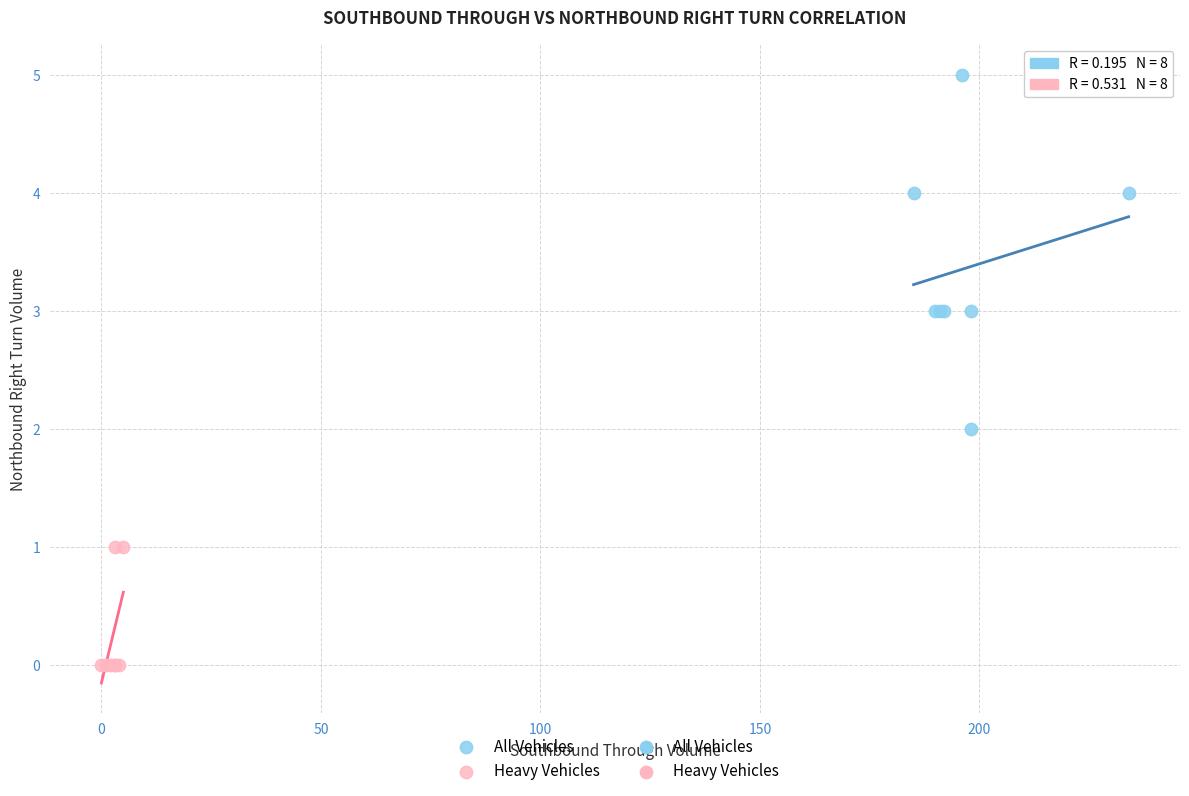

Which series has the widest spread of Y values?

All Vehicles